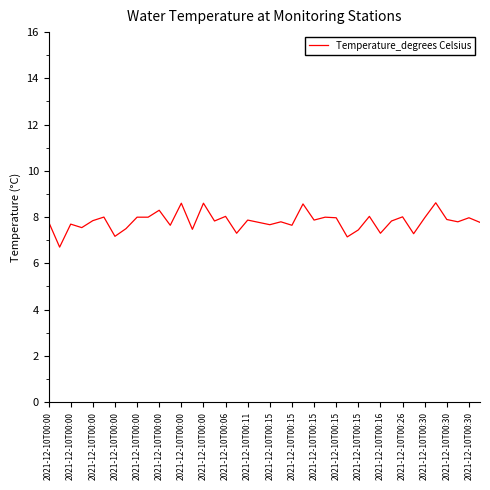

What is the difference between the maximum and minimum values?

1.9